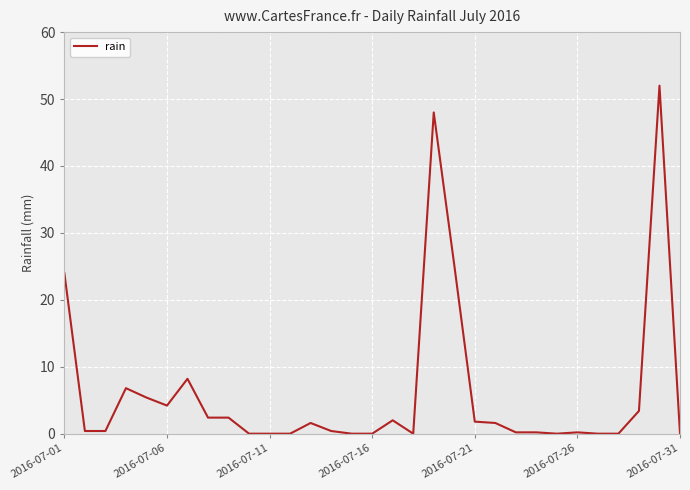

What is the greatest value displayed?

52.0